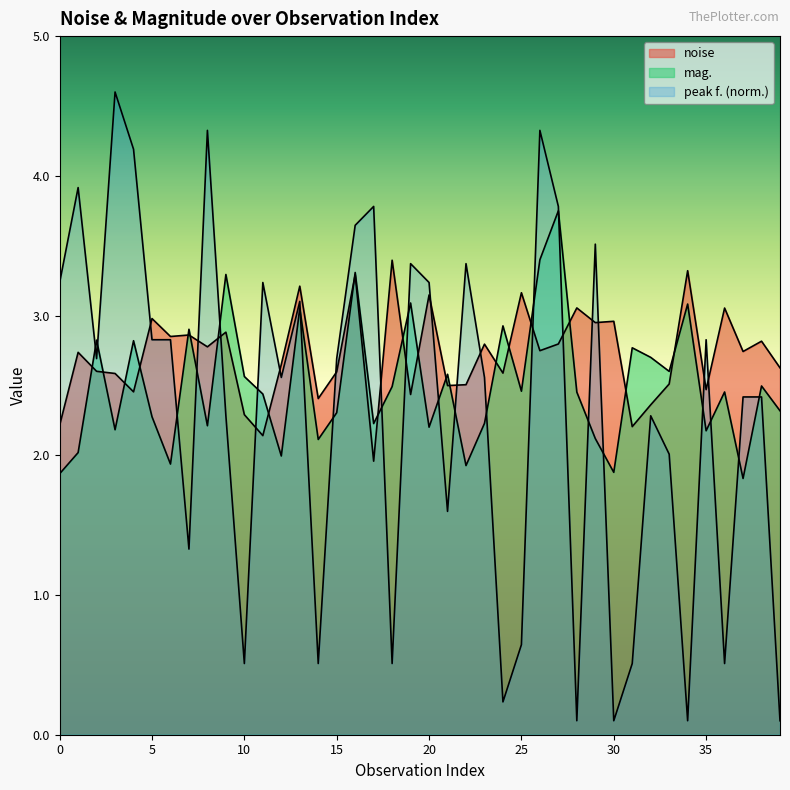

How many lines are shown in the chart?

3